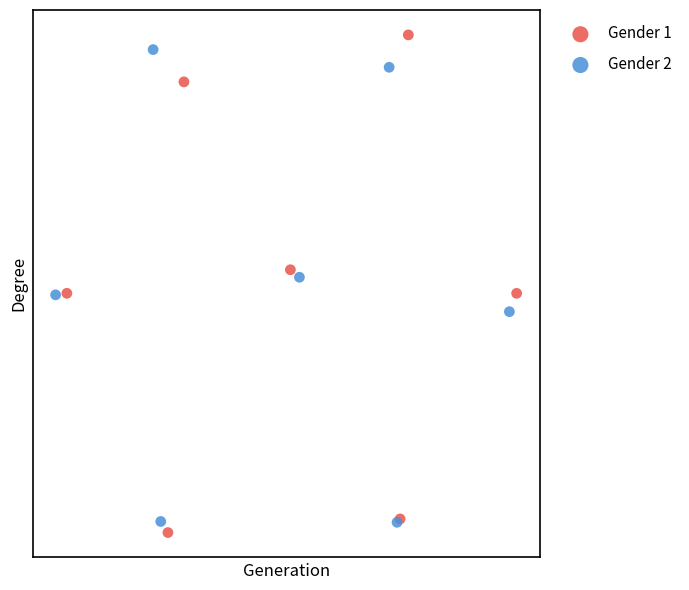

What are all the series names shown in the legend?

Gender 1, Gender 2